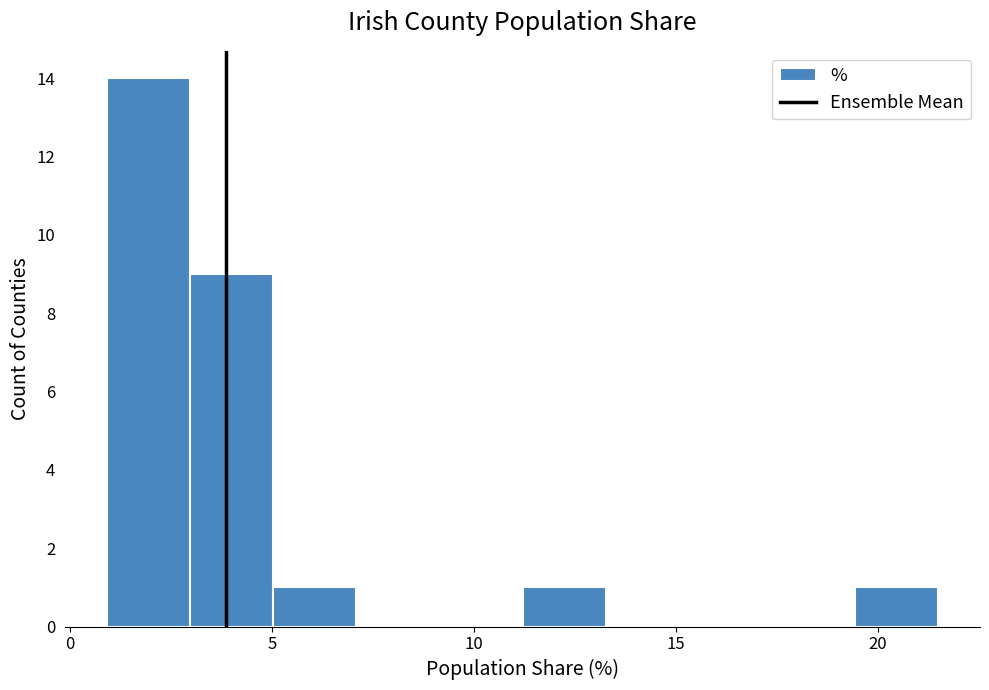

Reading left to right, list every bar in this chart as the range it spans on the x-axis followed by its height. Neither the bar edges nor the heights are printed on the chart, so give them approximately, as read against the axes.

1.0 to 3.0: 14
3.0 to 5.0: 9
5.0 to 7.0: 1
7.0 to 9.0: 0
9.0 to 11.0: 0
11.0 to 13.5: 1
13.5 to 15.5: 0
15.5 to 17.5: 0
17.5 to 19.5: 0
19.5 to 21.5: 1